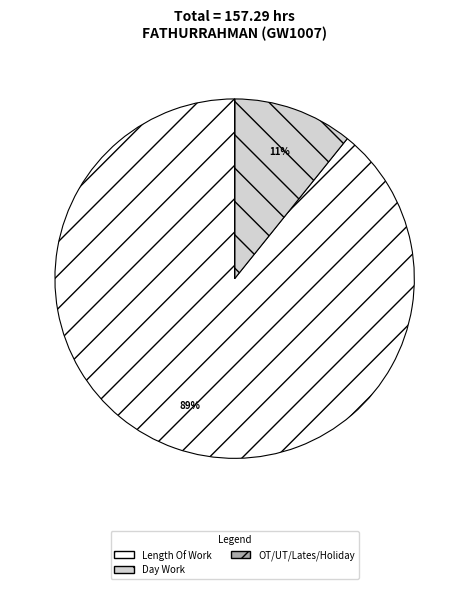

Do Length Of Work and Day Work together represent more than half of the pie?

Yes